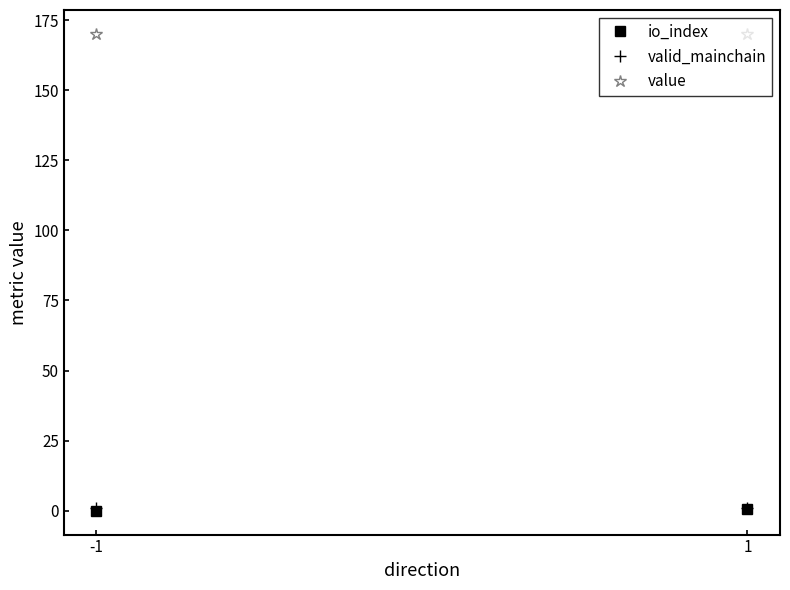

Reading left to right, list all the values displayed in this chart.

io_index: 0.0	0.5
valid_mainchain: 1.0	1.0
value: 170.1	170.1